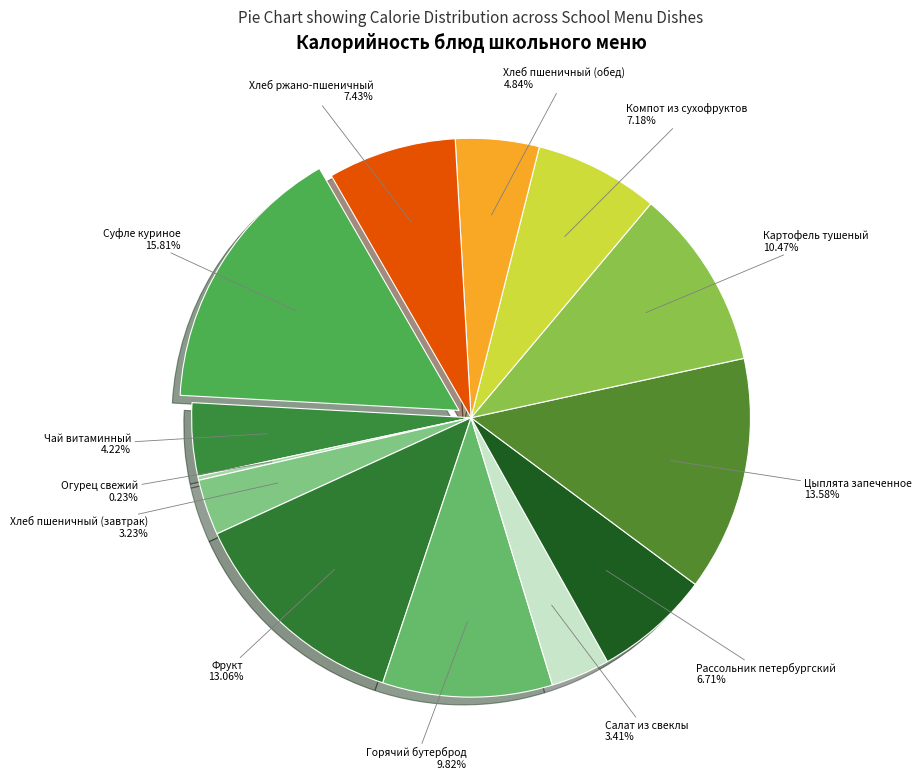

What is the smallest slice in the pie chart?

Огурец свежий